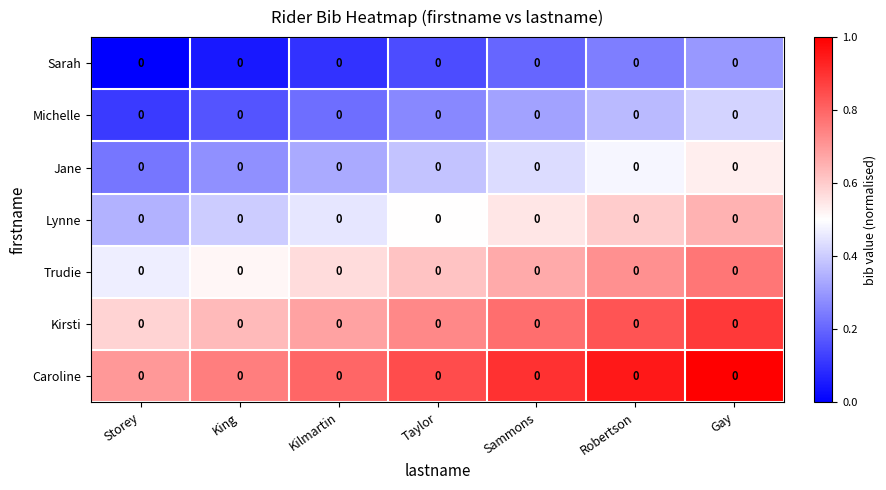

At which category is the sum across all series the highest?

Gay